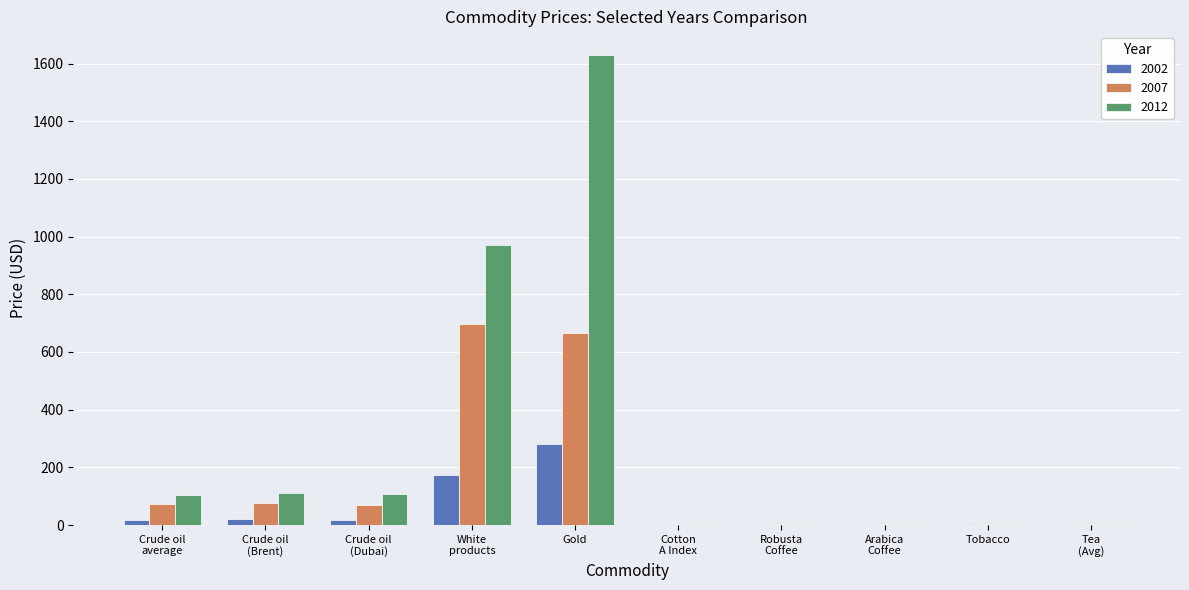

What is the sum of all 2012 values?

2942.3